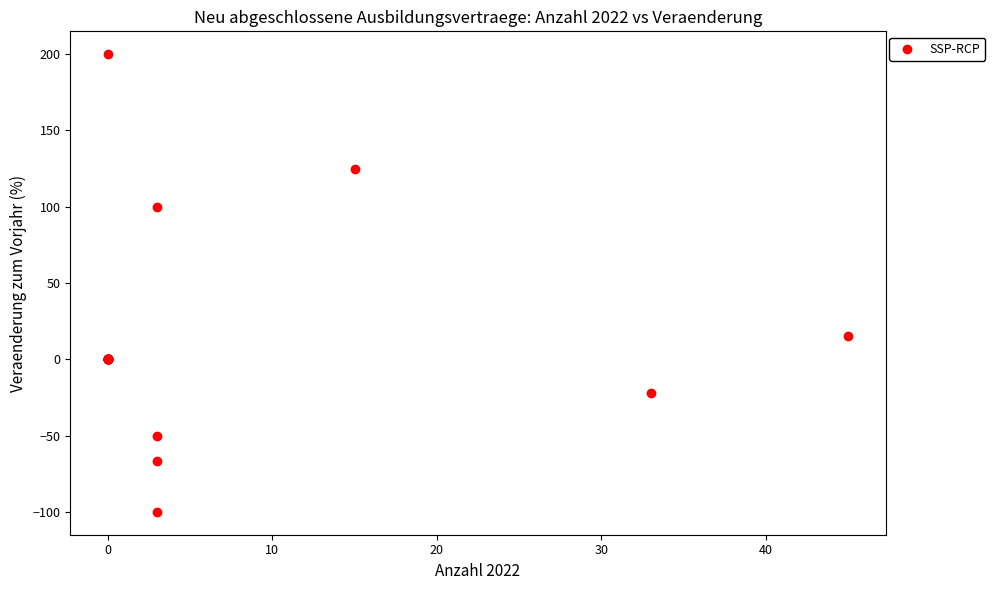

What Y value in the scatter plot is closest to 50?

15.6